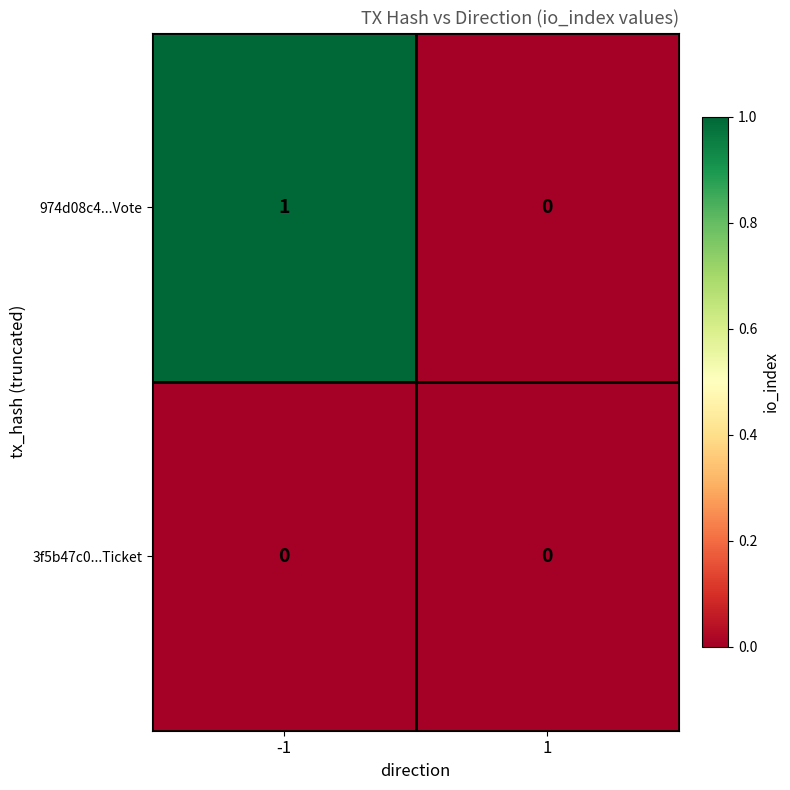

Is the value of 3f5b47c0...Ticket at -1 greater than the value of 974d08c4...Vote at -1?

No